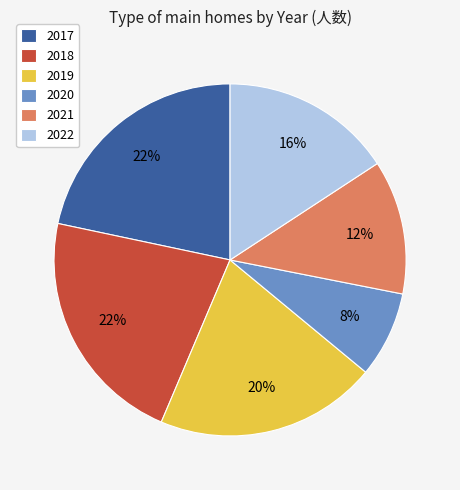

Approximately how many times larger is the value at 2019 compared to 2021?

1.7